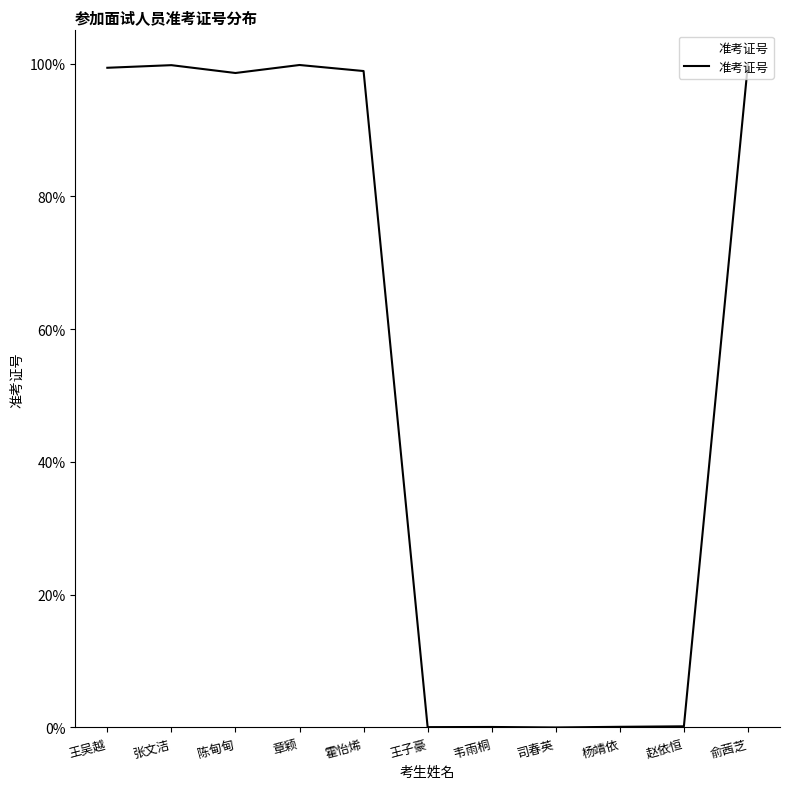

At which category does the data reach its first local valley?

陈甸甸